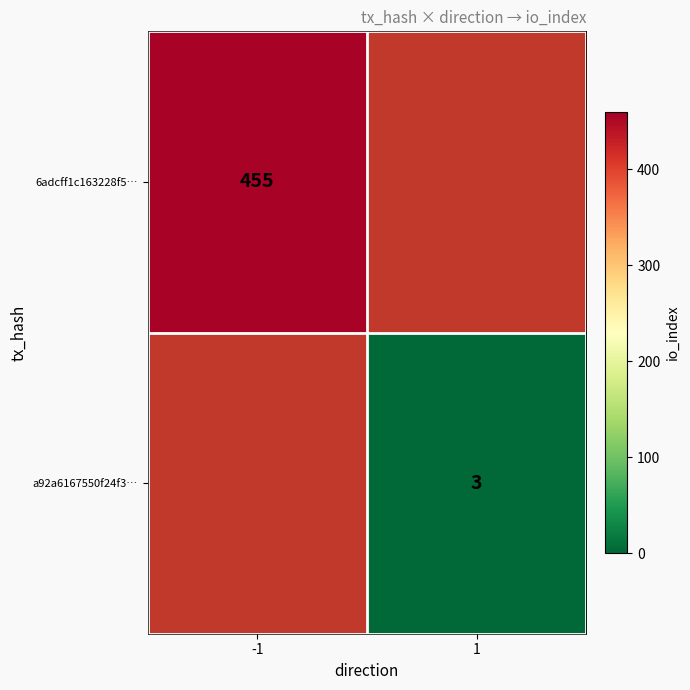

True or false: 6adcff1c163228f5… has a value of 610 at -1.

False